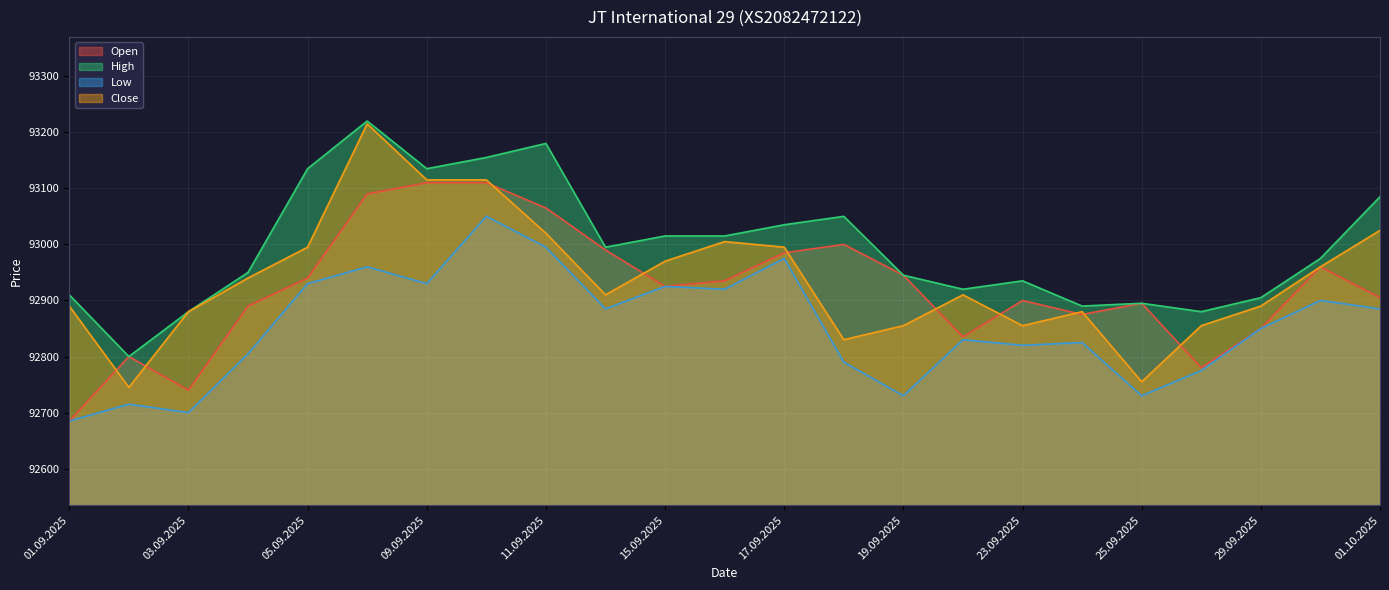

Rank the series at 05.09.2025 from highest to lowest value.

High, Close, Open, Low